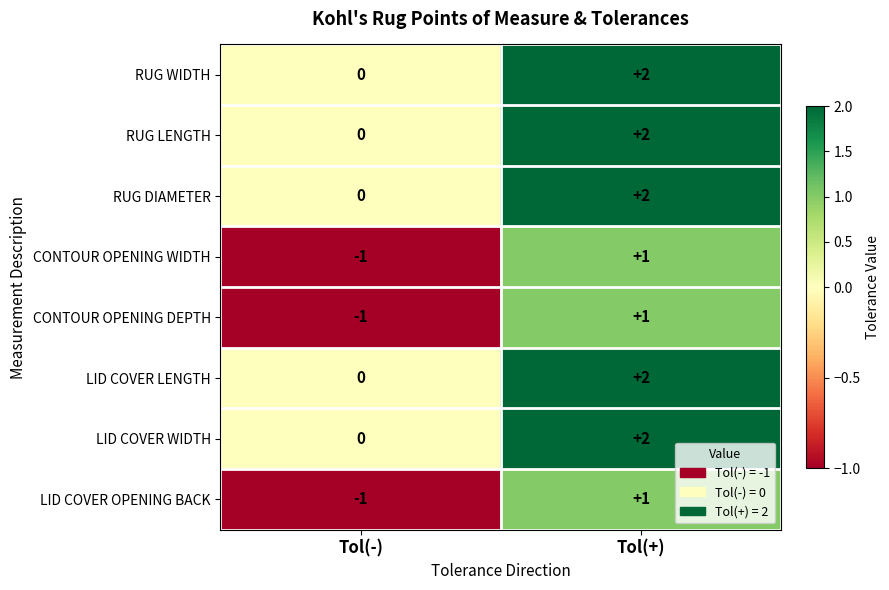

Which label corresponds to the smallest value in the chart?

Tol(-)